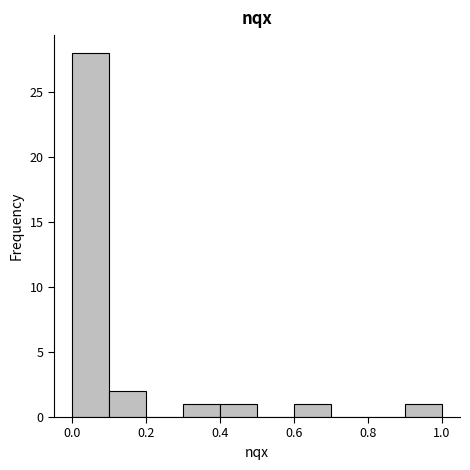

Over which range of the x-axis is the bar tallest?

0.0 to 0.1